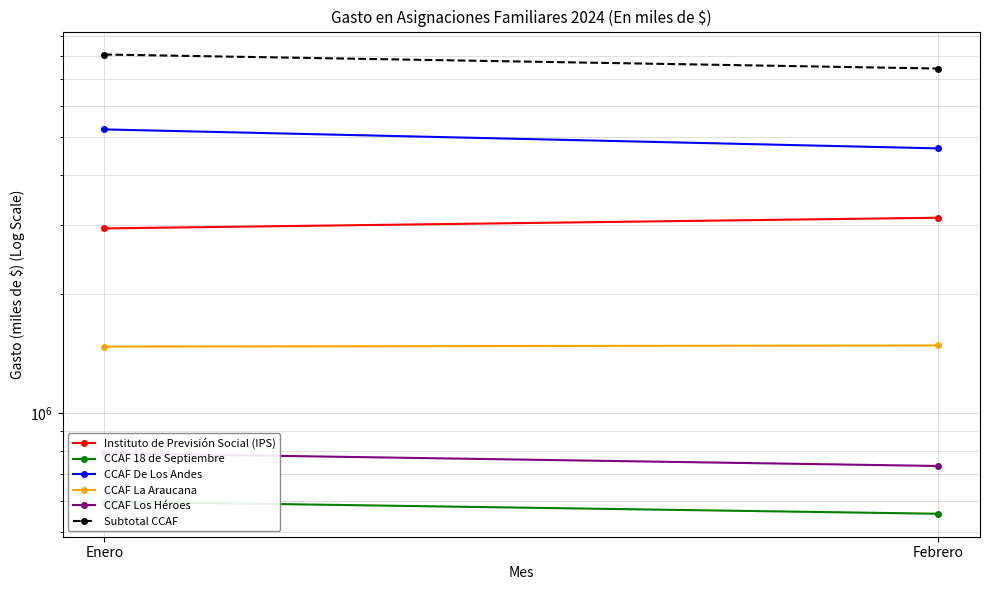

Is this an area chart (filled region under the line)?

No